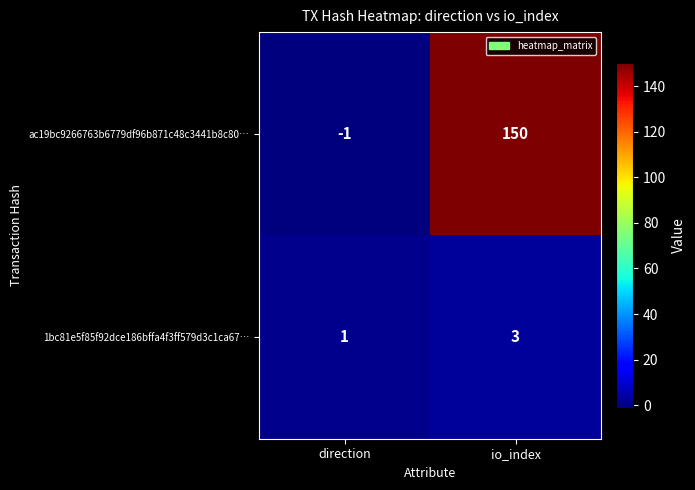

The value of 1bc81e5f85f92dce186bffa4f3ff579d3c1ca67… at io_index is 5. True or false?

False